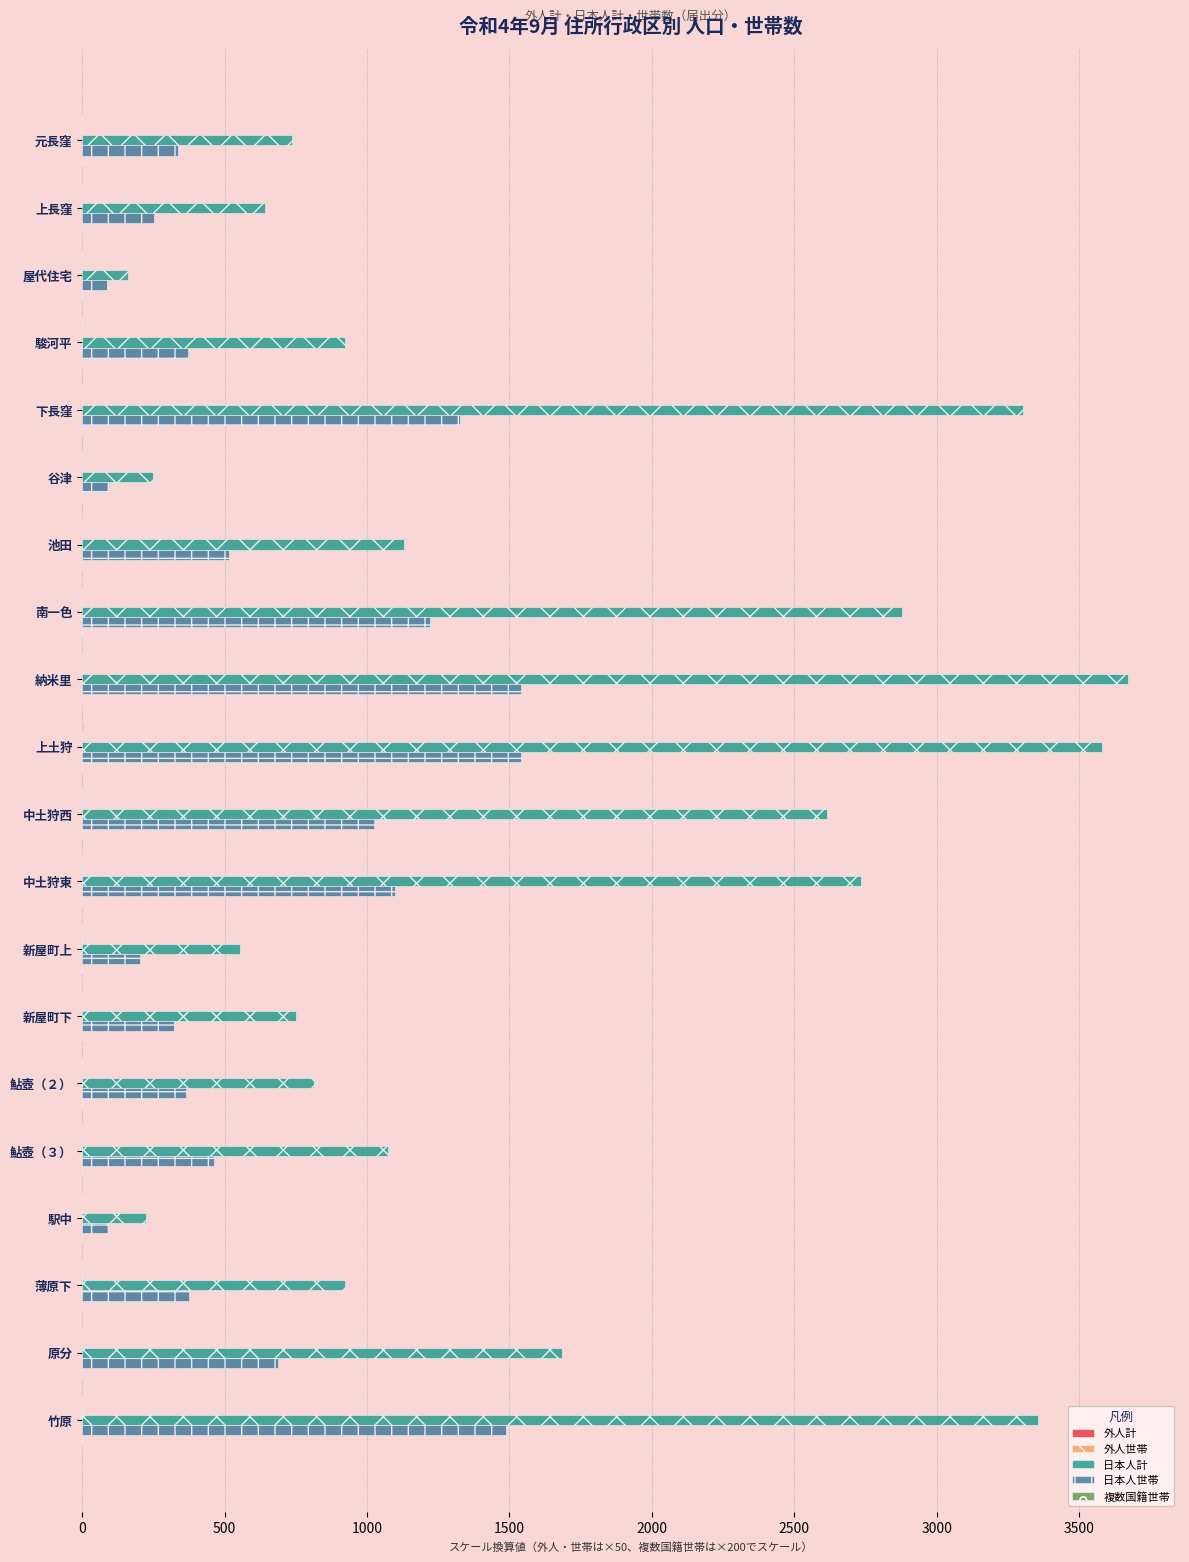

Where is 日本人計 nearest to the value 1915?

原分